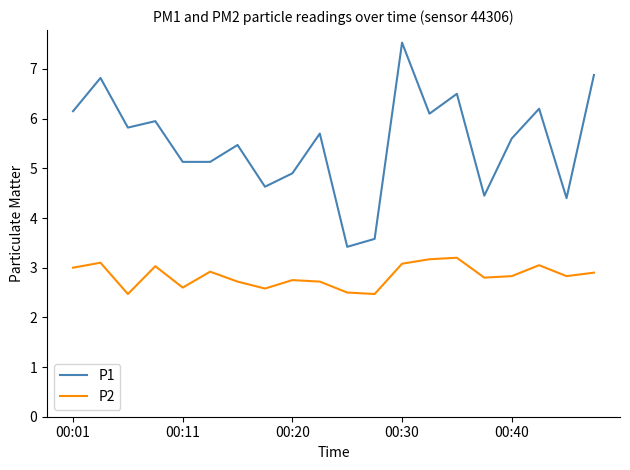

Which series has the widest spread of values?

P1